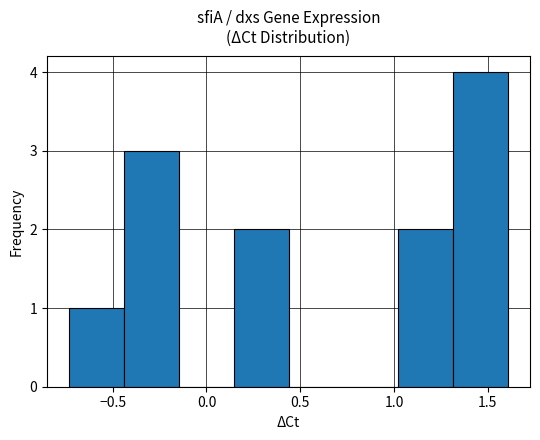

Reading left to right, transcribe this chart: for each bar, give the range it covers on the x-axis and its height. Neither the bar edges nor the heights are printed on the chart, so give them approximately, as read against the axes.

-0.75 to -0.45: 1
-0.45 to -0.15: 3
-0.15 to 0.15: 0
0.15 to 0.45: 2
0.45 to 0.75: 0
0.75 to 1.00: 0
1.00 to 1.30: 2
1.30 to 1.60: 4